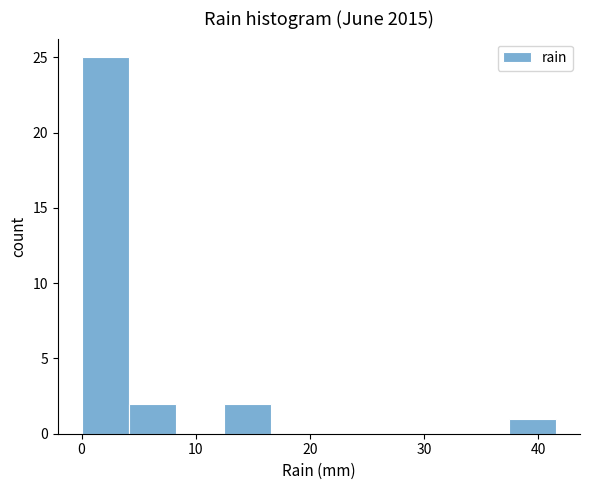

Reading left to right, transcribe this chart: for each bar, give the range it covers on the x-axis and its height. Neither the bar edges nor the heights are printed on the chart, so give them approximately, as read against the axes.

0 to 4: 25
4 to 8: 2
8 to 12: 0
12 to 17: 2
17 to 21: 0
21 to 25: 0
25 to 29: 0
29 to 33: 0
33 to 37: 0
37 to 42: 1